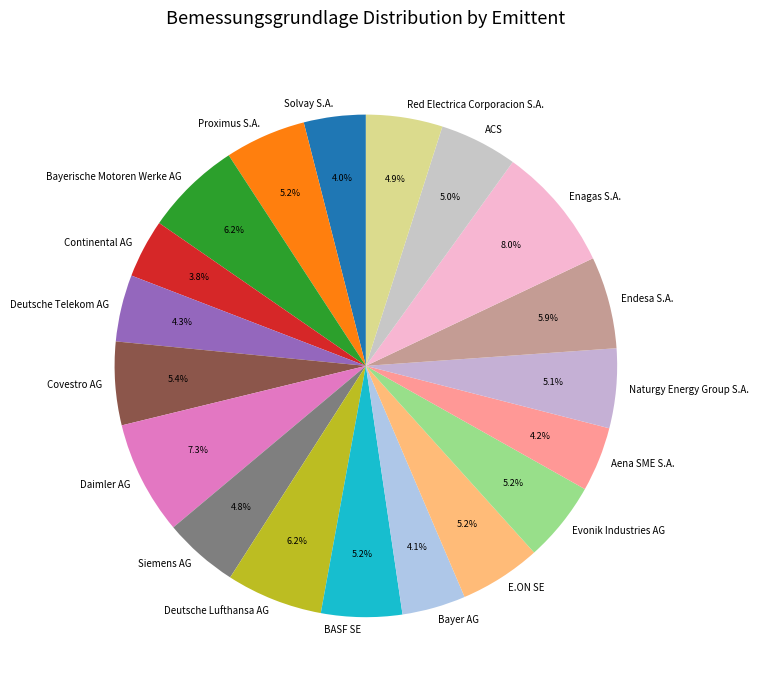

Does Deutsche Telekom AG represent more than half of the total?

No